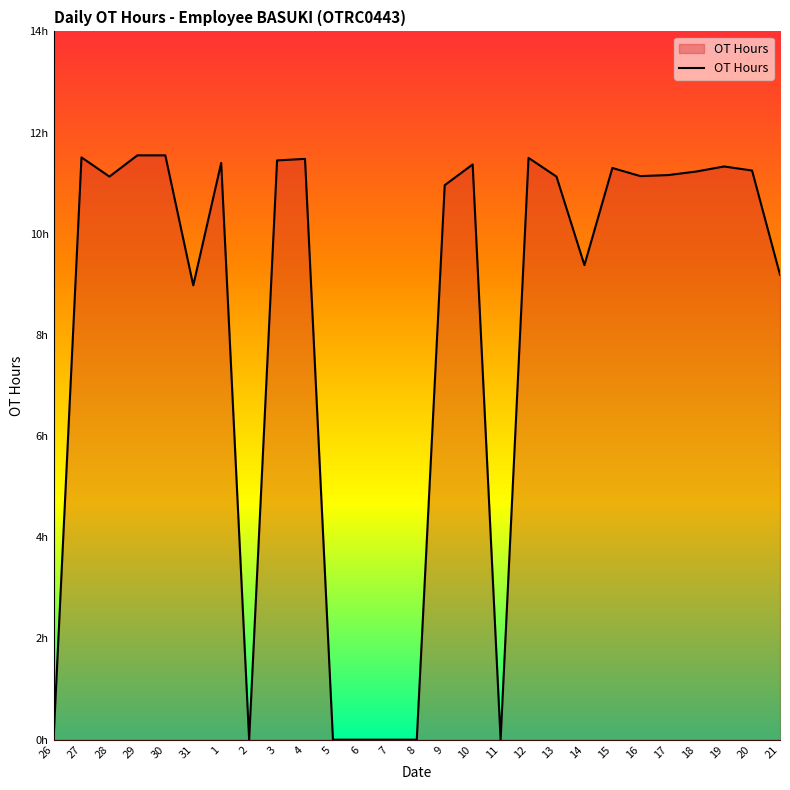

Does the chart display data point markers on the line(s)?

No